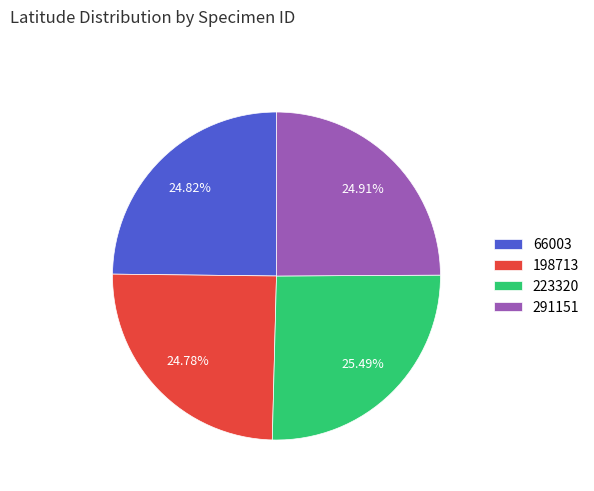

Does any single category account for the majority?

No